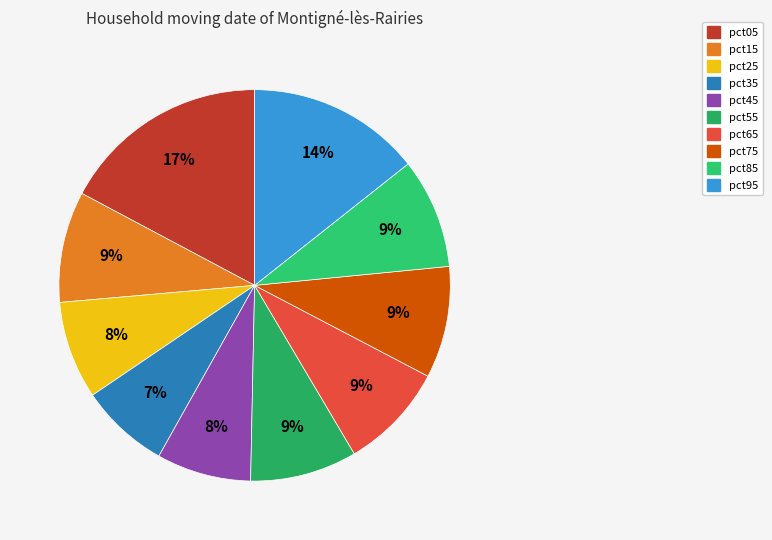

What is the change in value from pct15 to pct45?

-0.1